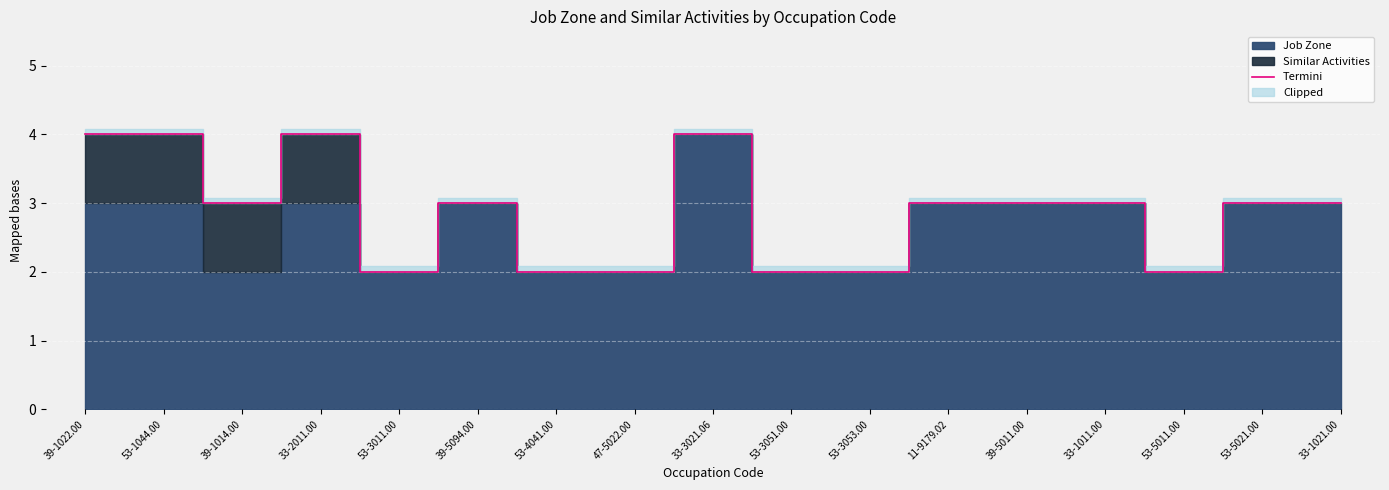

At which label does the data first exceed 3?

39-1022.00